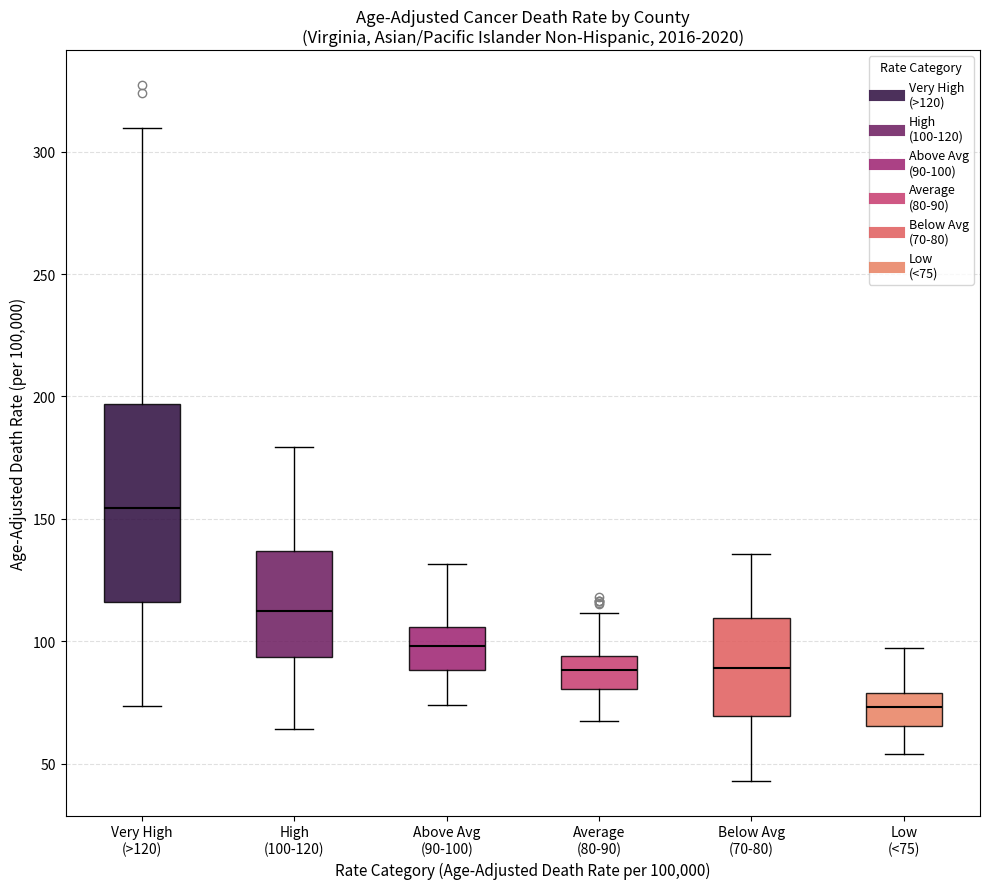

Which box is the tallest, from its lower edge to its upper edge?

Very High (>120)